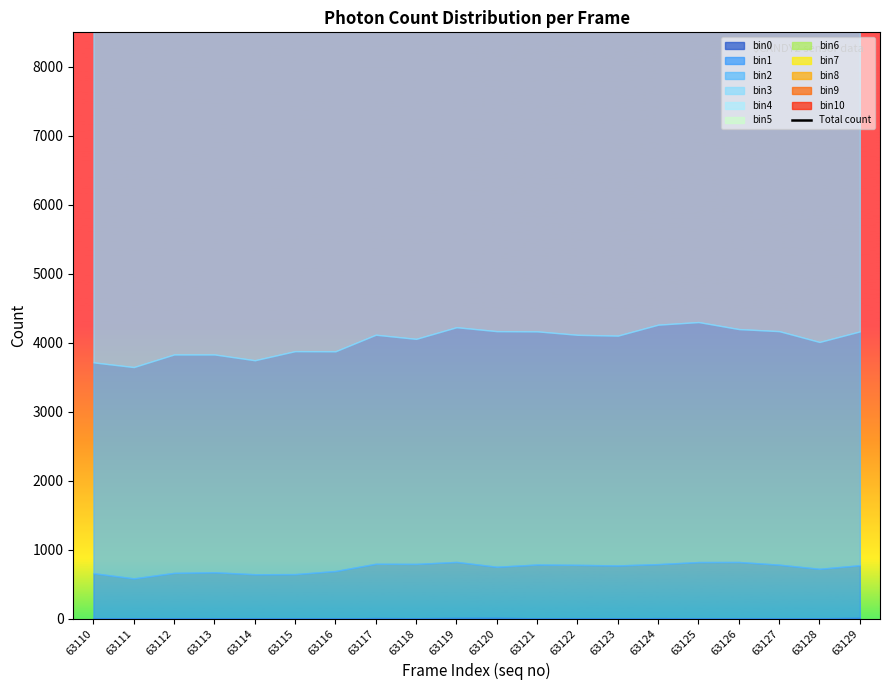

The value at 63121 is 38485. True or false?

False